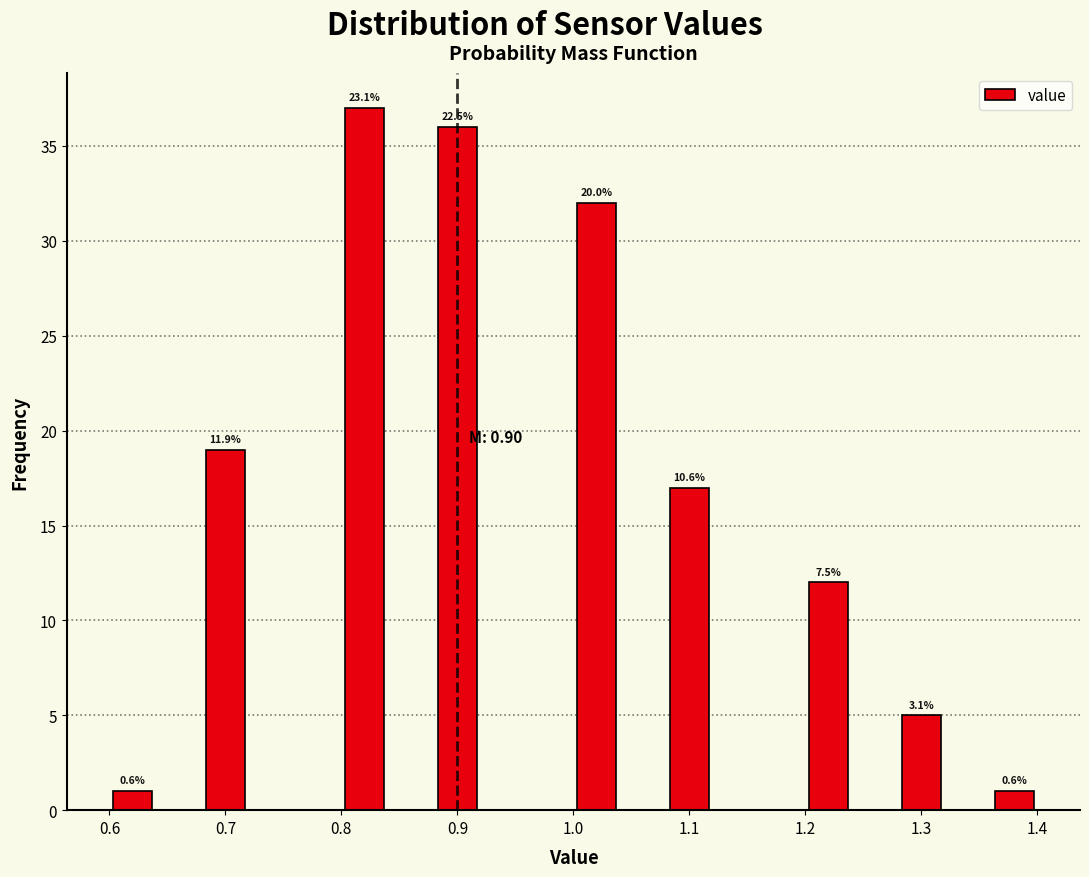

Over which range of the x-axis is the bar tallest?

0.80 to 0.84